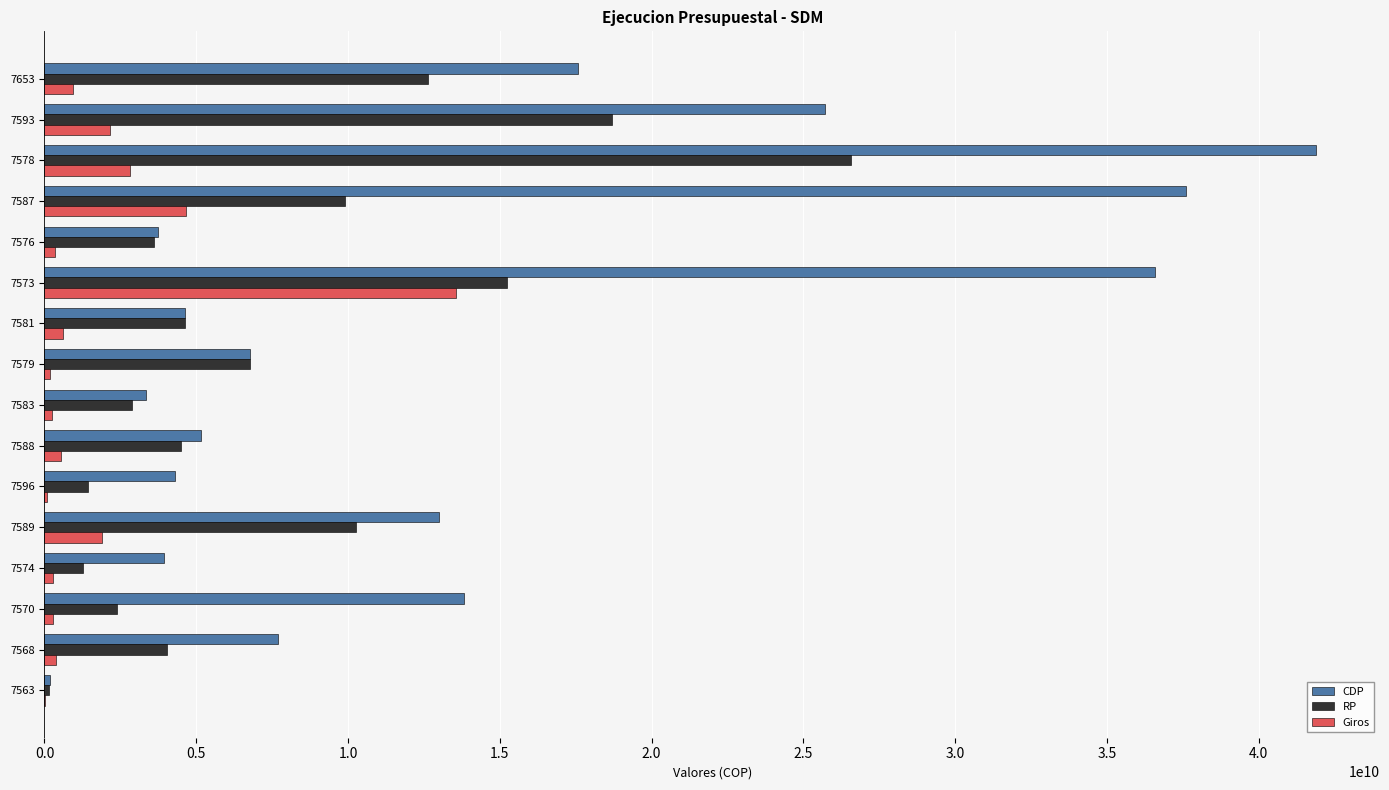

What is the maximum value for RP?

26562869894